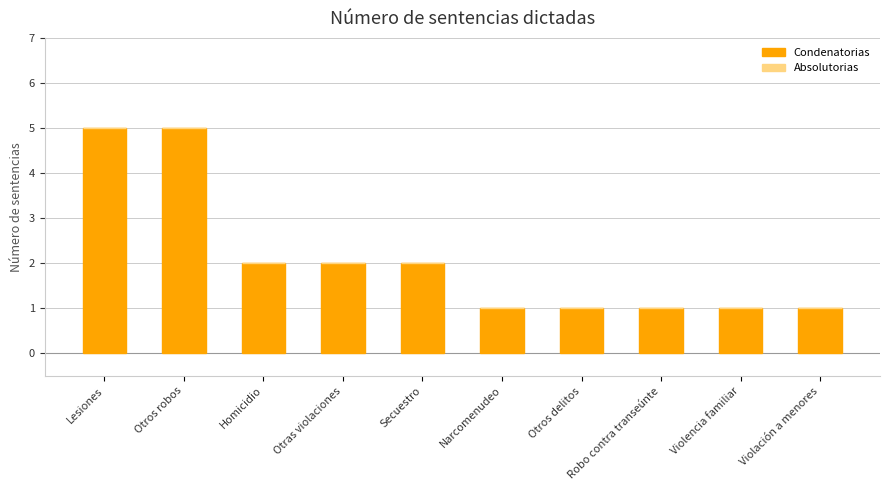

What is the ratio of the value at Otras violaciones to the value at Robo contra transeúnte?

2.0